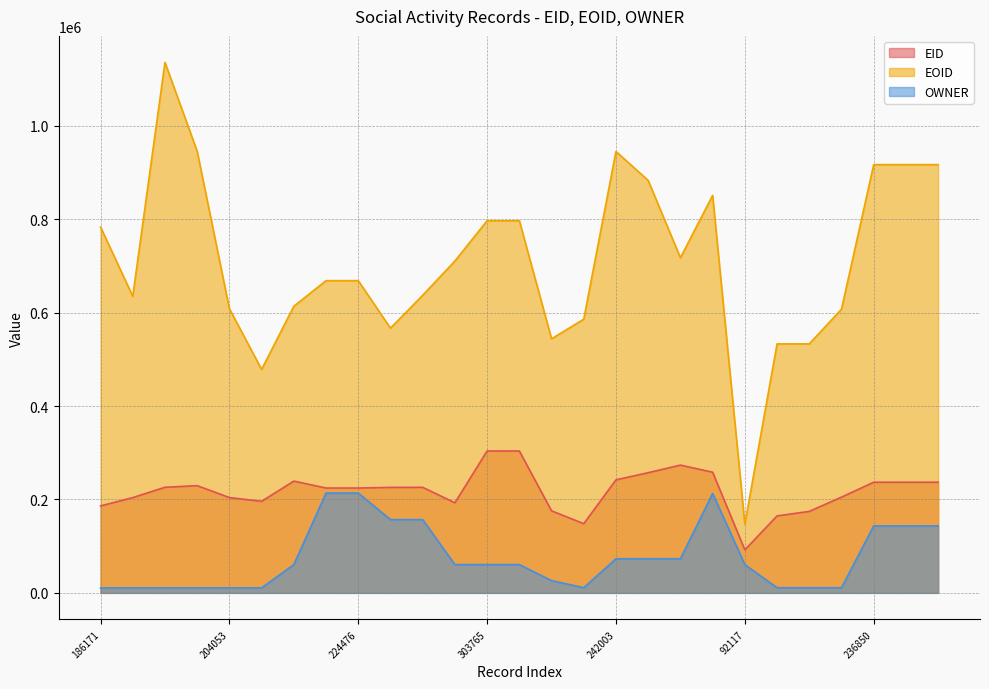

How many values in the OWNER series are below 60588?

12